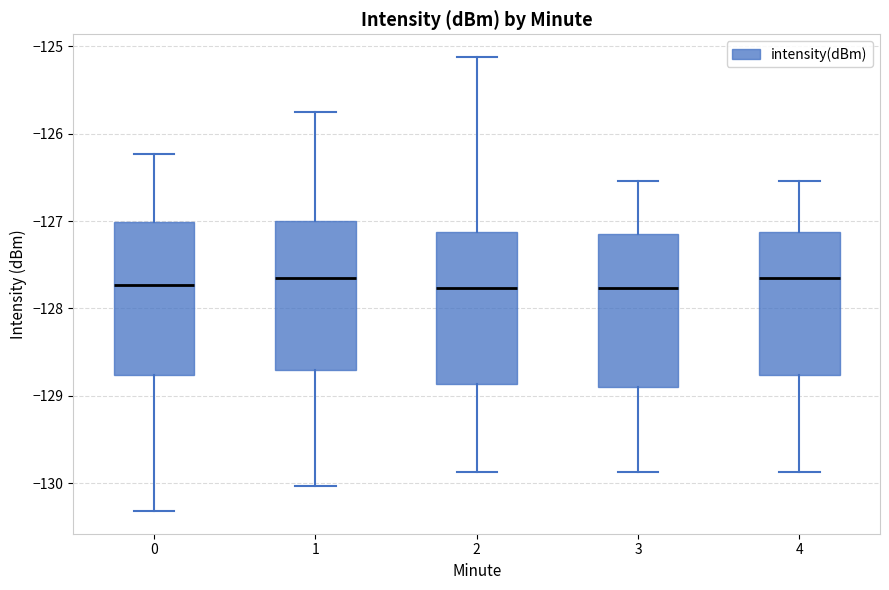

Reading left to right, transcribe this box plot: for each box, give where its median line is, the range the box spans, and where its two whiskers end, as read against the y-axis. The values are not printed on the chart, so give them approximately, as read against the axis.

0: median -127.7, box -128.8 to -127.0, whiskers -130.3 to -126.2
1: median -127.7, box -128.7 to -127.0, whiskers -130.0 to -125.8
2: median -127.8, box -128.9 to -127.1, whiskers -129.9 to -125.1
3: median -127.8, box -128.9 to -127.2, whiskers -129.9 to -126.5
4: median -127.7, box -128.8 to -127.1, whiskers -129.9 to -126.5